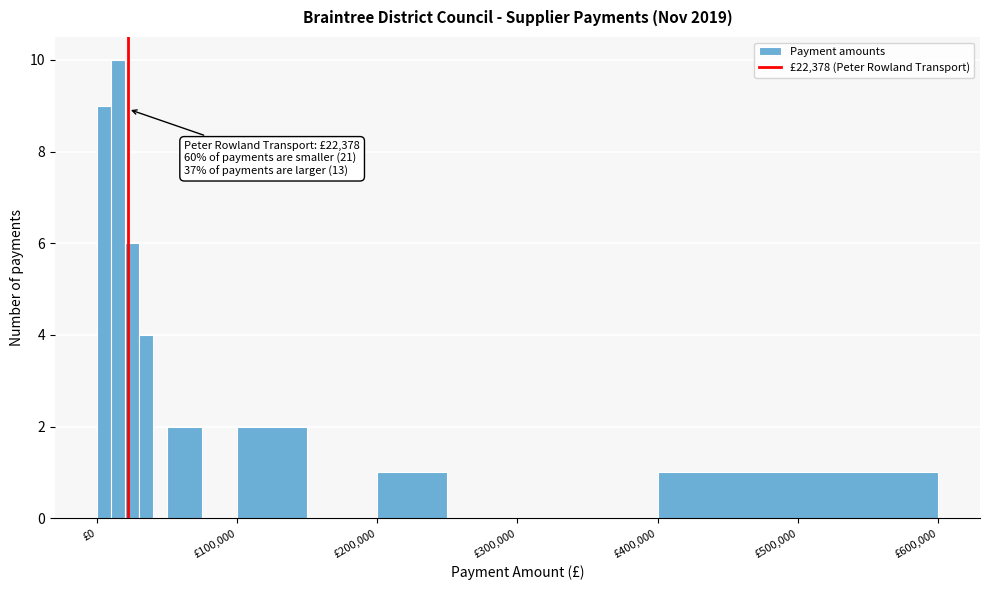

Around what value on the x-axis is the tallest bar? Give the approximate position of its centre, as read against the axis.

20000